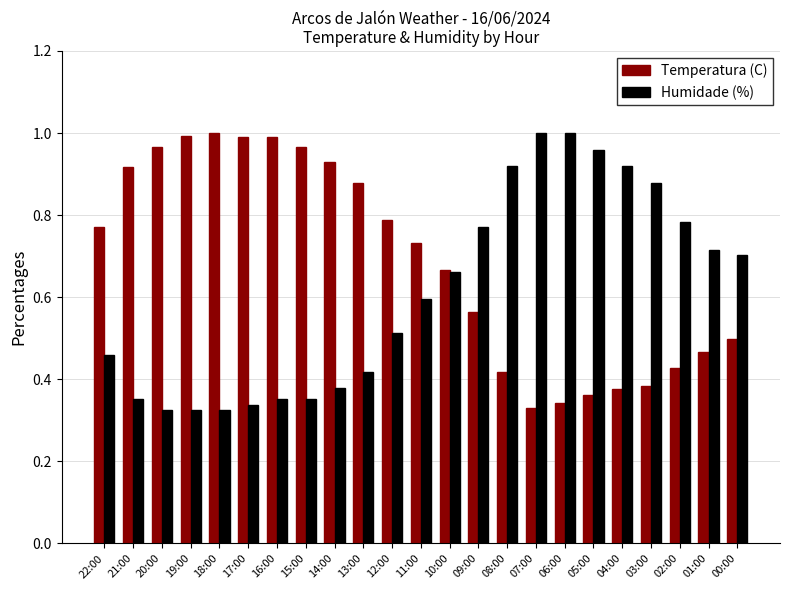

The Temperatura (C) series shows 0.5 at 19:00. True or false?

False